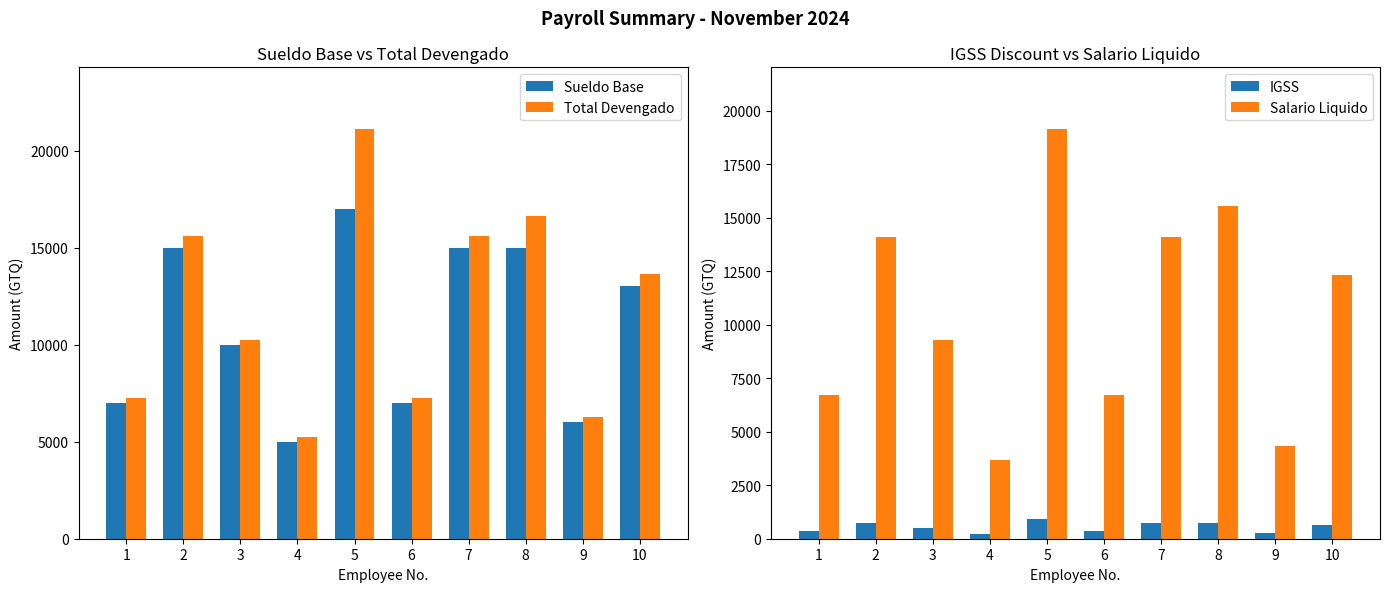

Which series has the widest spread of values?

Total Devengado